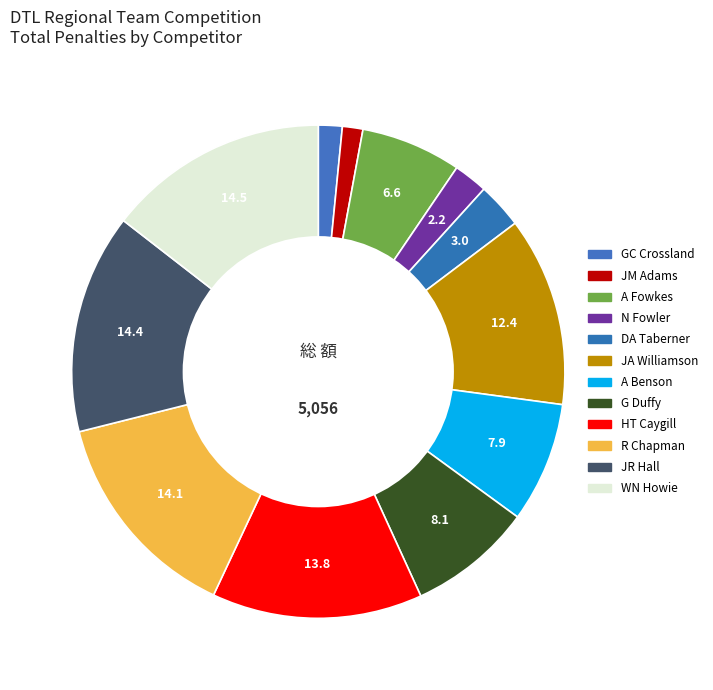

To the nearest percent, what is the average slice percentage?

8%